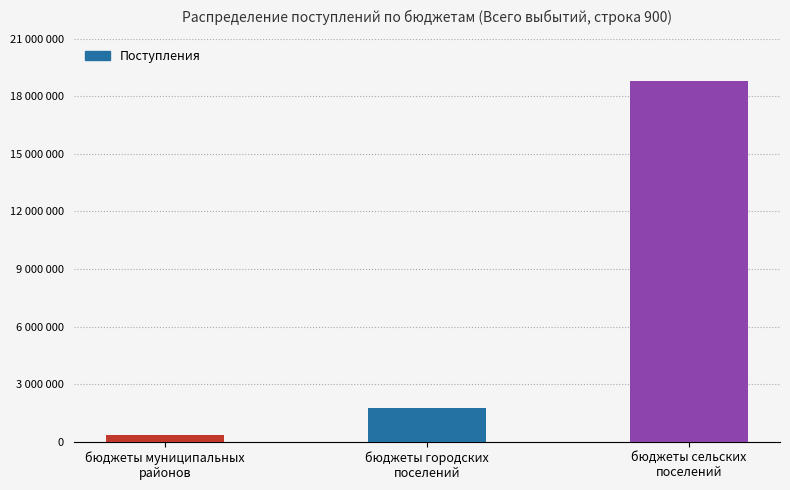

Where does the data first go above 1756800?

бюджеты сельских
поселений